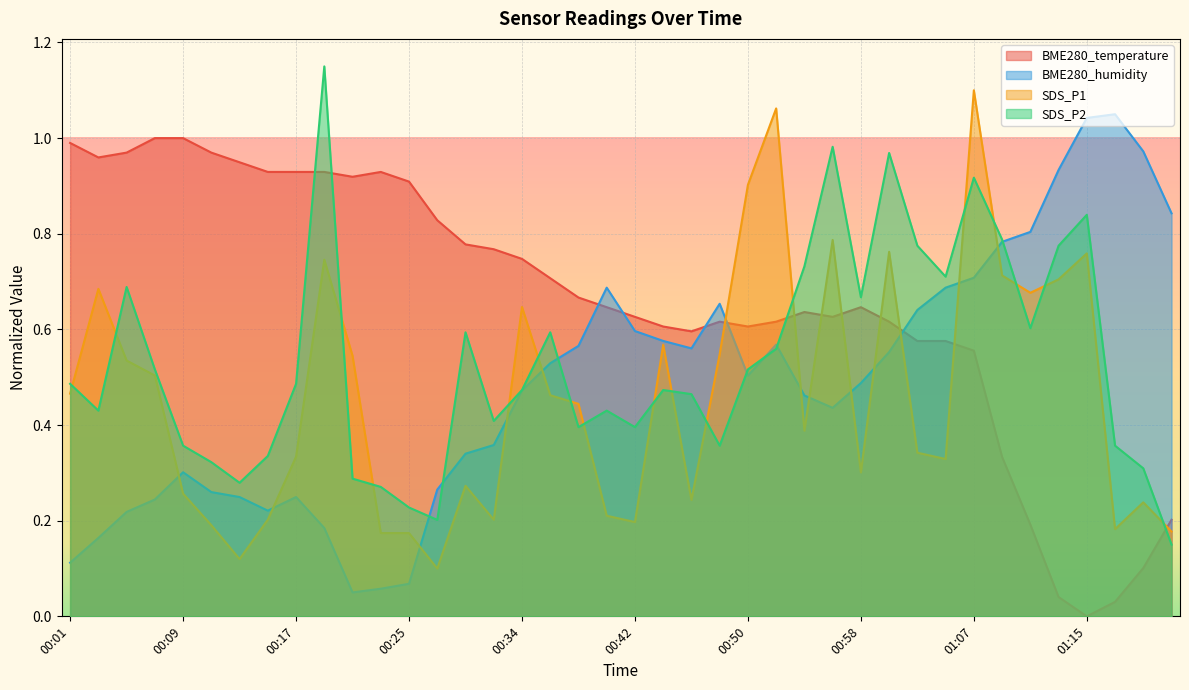

Reading left to right, list all the values displayed in this chart.

BME280_temperature: 1.0	1.0	1.0	1.0	1.0	1.0	0.9	0.9	0.9	0.9	0.9	0.9	0.9	0.8	0.8	0.8	0.7	0.7	0.7	0.6	0.6	0.6	0.6	0.6	0.6	0.6	0.6	0.6	0.6	0.6	0.6	0.6	0.6	0.3	0.2	0.0	0.0	0.0	0.1	0.2
BME280_humidity: 0.1	0.2	0.2	0.2	0.3	0.3	0.2	0.2	0.2	0.2	0.1	0.1	0.1	0.3	0.3	0.4	0.5	0.5	0.6	0.7	0.6	0.6	0.6	0.7	0.5	0.6	0.5	0.4	0.5	0.6	0.6	0.7	0.7	0.8	0.8	0.9	1.0	1.1	1.0	0.8
SDS_P1: 0.5	0.7	0.5	0.5	0.3	0.2	0.1	0.2	0.3	0.7	0.5	0.2	0.2	0.1	0.3	0.2	0.6	0.5	0.4	0.2	0.2	0.6	0.2	0.5	0.9	1.1	0.4	0.8	0.3	0.8	0.3	0.3	1.1	0.7	0.7	0.7	0.8	0.2	0.2	0.2
SDS_P2: 0.5	0.4	0.7	0.5	0.4	0.3	0.3	0.3	0.5	1.1	0.3	0.3	0.2	0.2	0.6	0.4	0.5	0.6	0.4	0.4	0.4	0.5	0.5	0.4	0.5	0.6	0.7	1.0	0.7	1.0	0.8	0.7	0.9	0.8	0.6	0.8	0.8	0.4	0.3	0.2